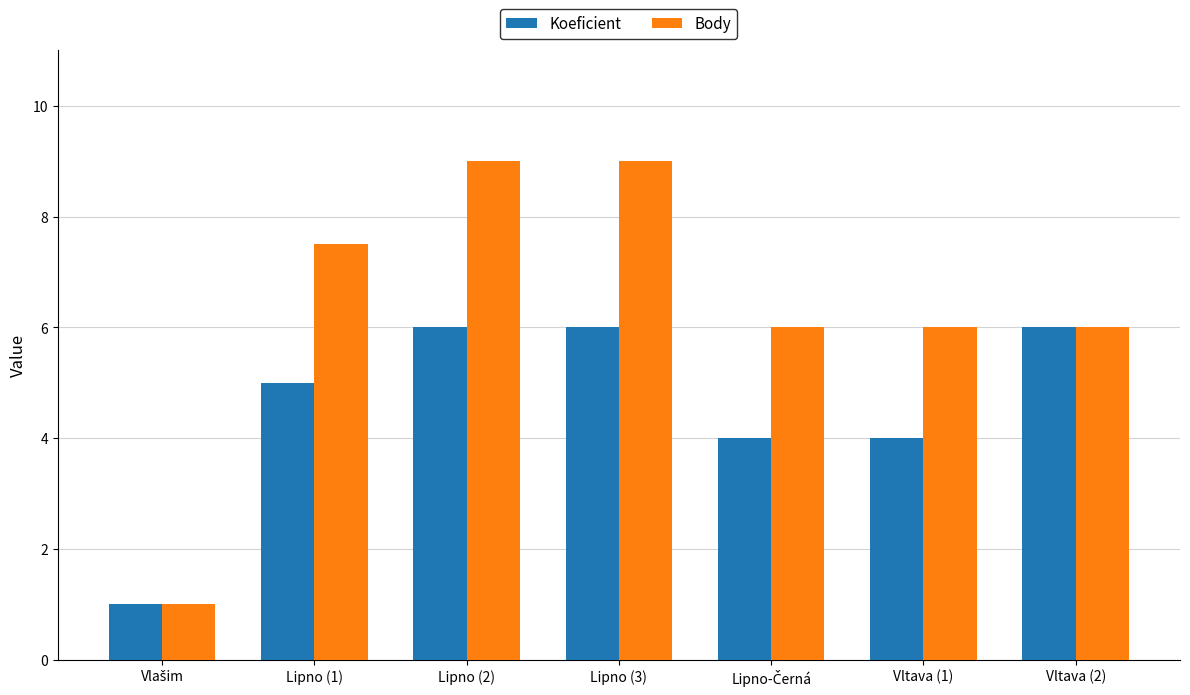

What is the difference between the highest and lowest values at Lipno (1)?

2.5